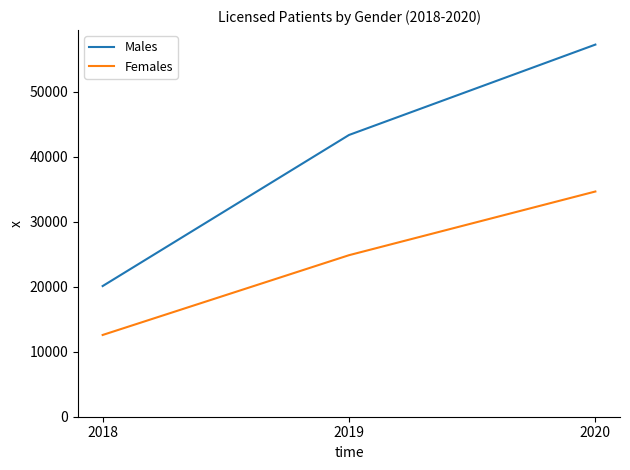

What is the maximum value shown in the chart?

57244